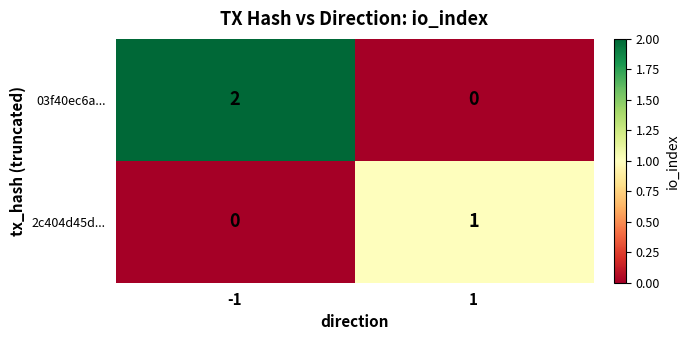

At 1, list the series in order from largest to smallest.

2c404d45d..., 03f40ec6a...